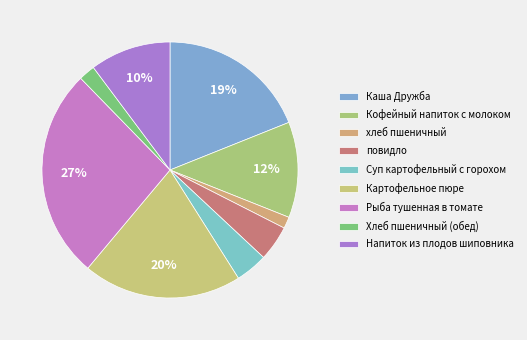

Count the number of slices in the pie.

9